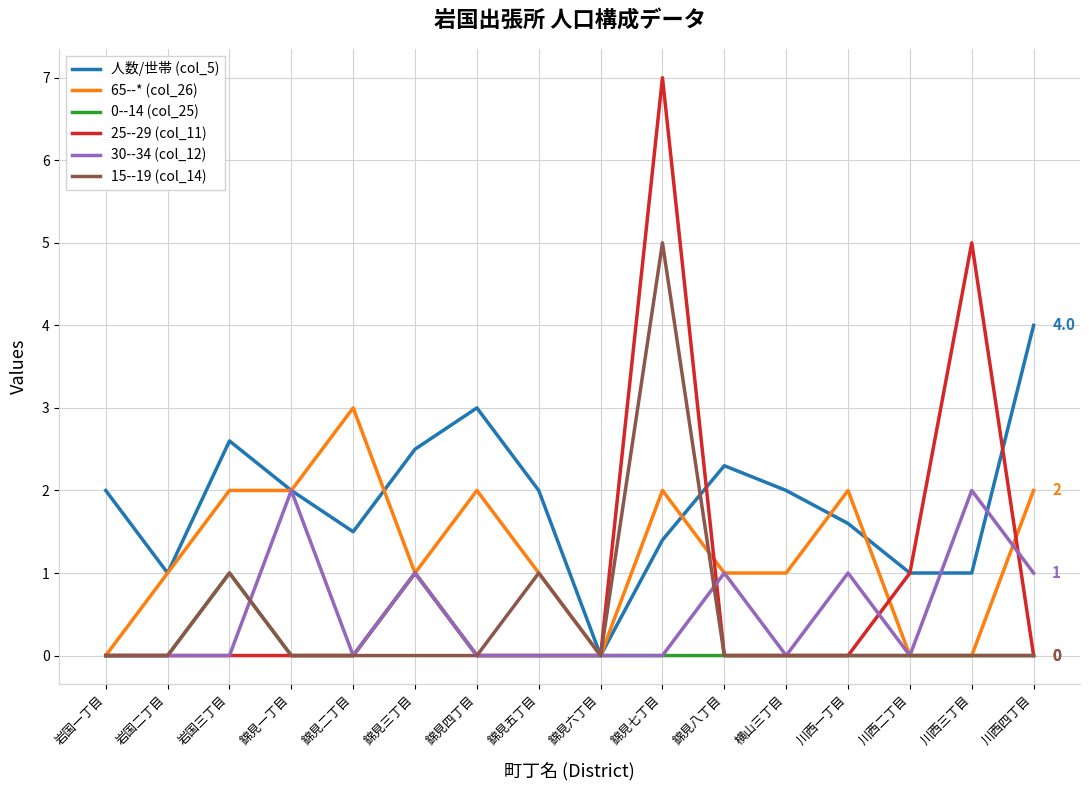

Between 錦見四丁目 and 錦見七丁目, which series saw the biggest shift?

25--29 (col_11)